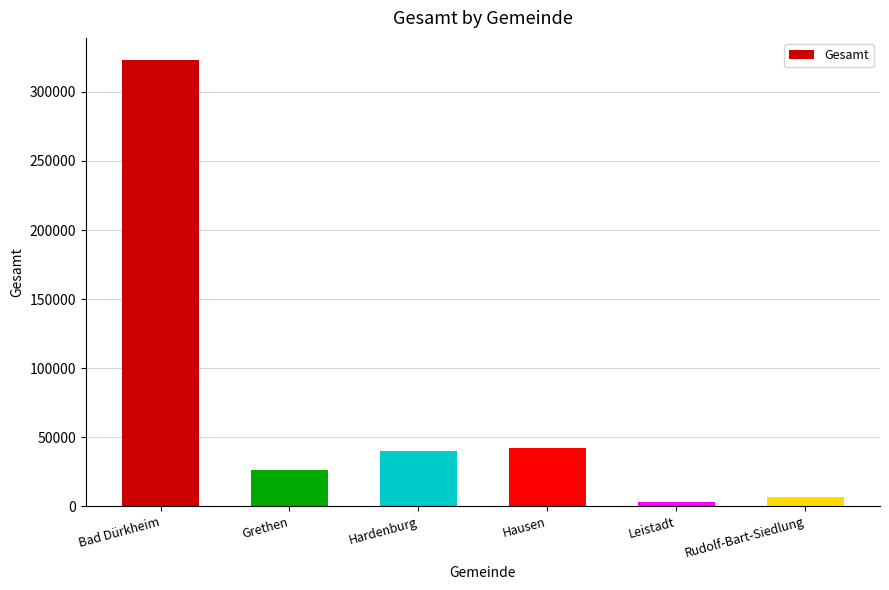

What is the change in value from Hausen to Leistadt?

-39468